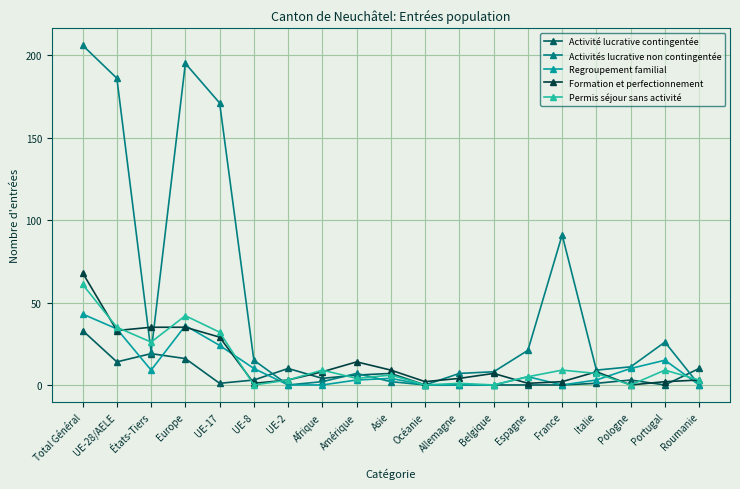

How many series are shown in this chart?

5